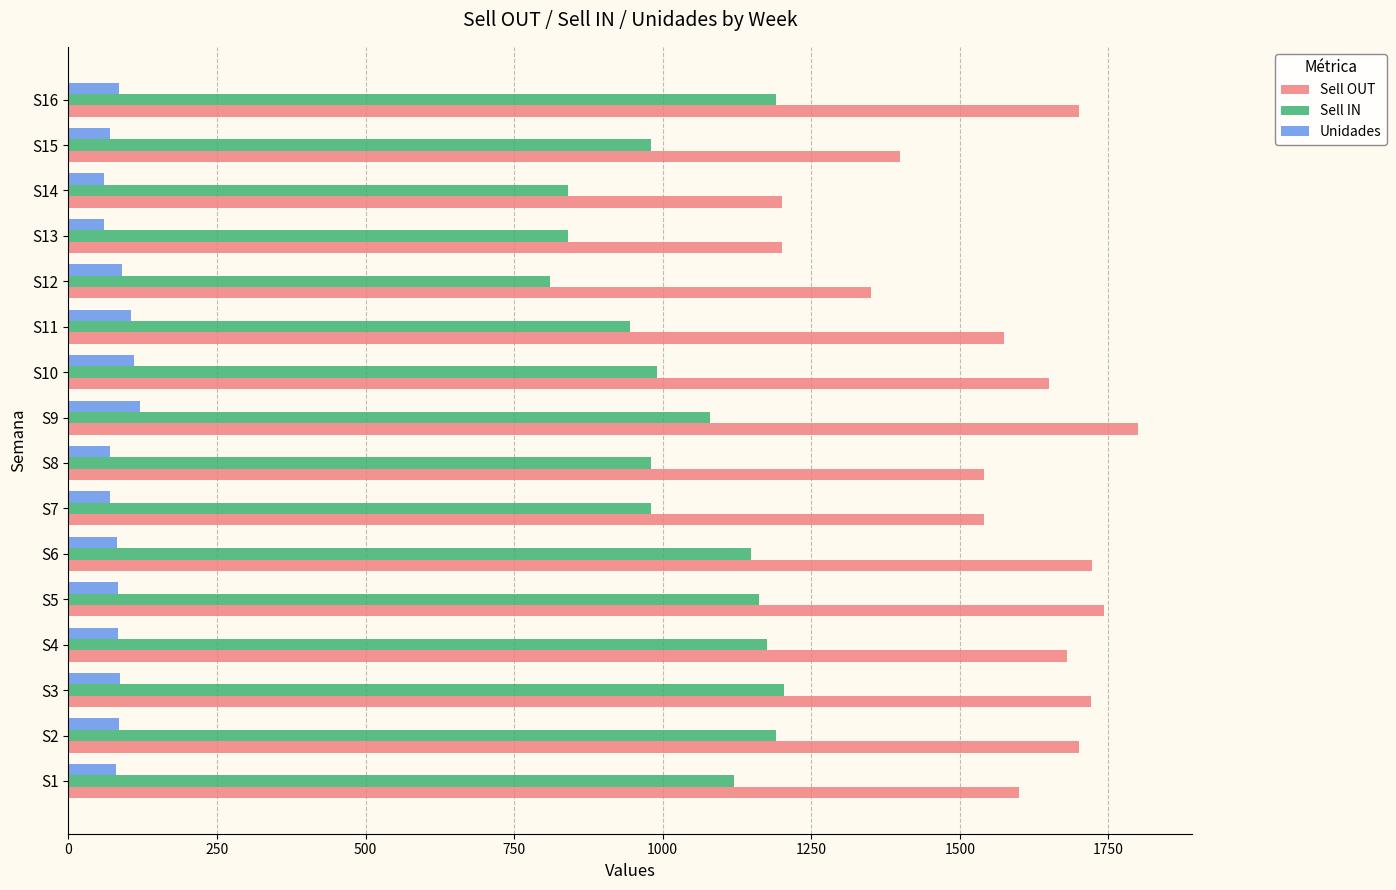

The value of Sell IN at S3 is 1204. True or false?

True